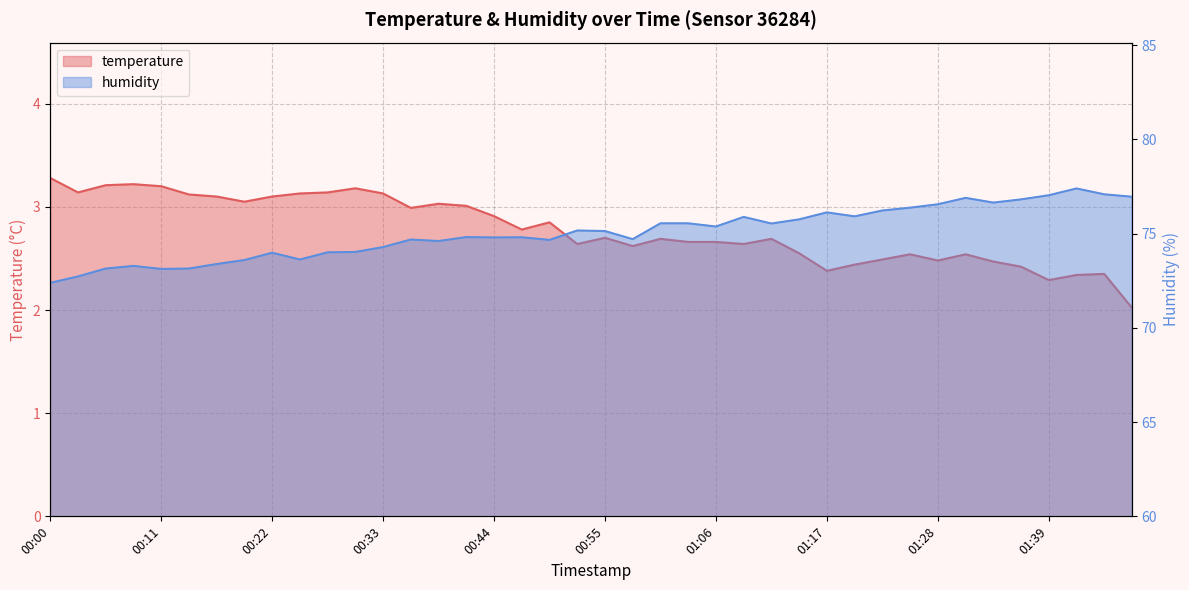

What position from the left is 01:06?

25